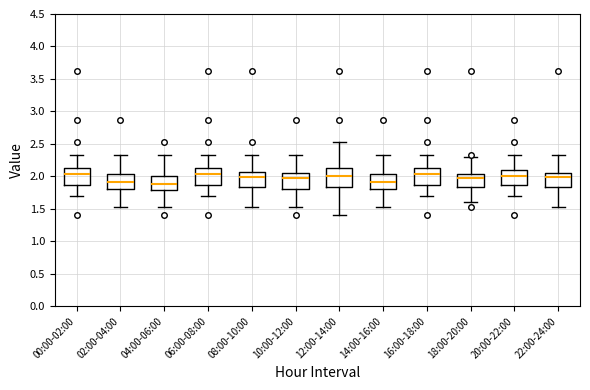

Reading left to right, transcribe this box plot: for each box, give where its median line is, the range the box spans, and where its two whiskers end, as read against the y-axis. The values are not printed on the chart, so give them approximately, as read against the axis.

00:00-02:00: median 2.05, box 1.85 to 2.15, whiskers 1.70 to 2.35
02:00-04:00: median 1.90, box 1.80 to 2.05, whiskers 1.55 to 2.35
04:00-06:00: median 1.90, box 1.80 to 2.00, whiskers 1.55 to 2.35
06:00-08:00: median 2.05, box 1.85 to 2.15, whiskers 1.70 to 2.35
08:00-10:00: median 2.00, box 1.85 to 2.05, whiskers 1.55 to 2.35
10:00-12:00: median 1.95, box 1.80 to 2.05, whiskers 1.55 to 2.35
12:00-14:00: median 2.00, box 1.85 to 2.15, whiskers 1.40 to 2.55
14:00-16:00: median 1.90, box 1.80 to 2.05, whiskers 1.55 to 2.35
16:00-18:00: median 2.05, box 1.85 to 2.15, whiskers 1.70 to 2.35
18:00-20:00: median 1.95, box 1.85 to 2.05, whiskers 1.60 to 2.30
20:00-22:00: median 2.00, box 1.85 to 2.10, whiskers 1.70 to 2.35
22:00-24:00: median 2.00, box 1.85 to 2.05, whiskers 1.55 to 2.35